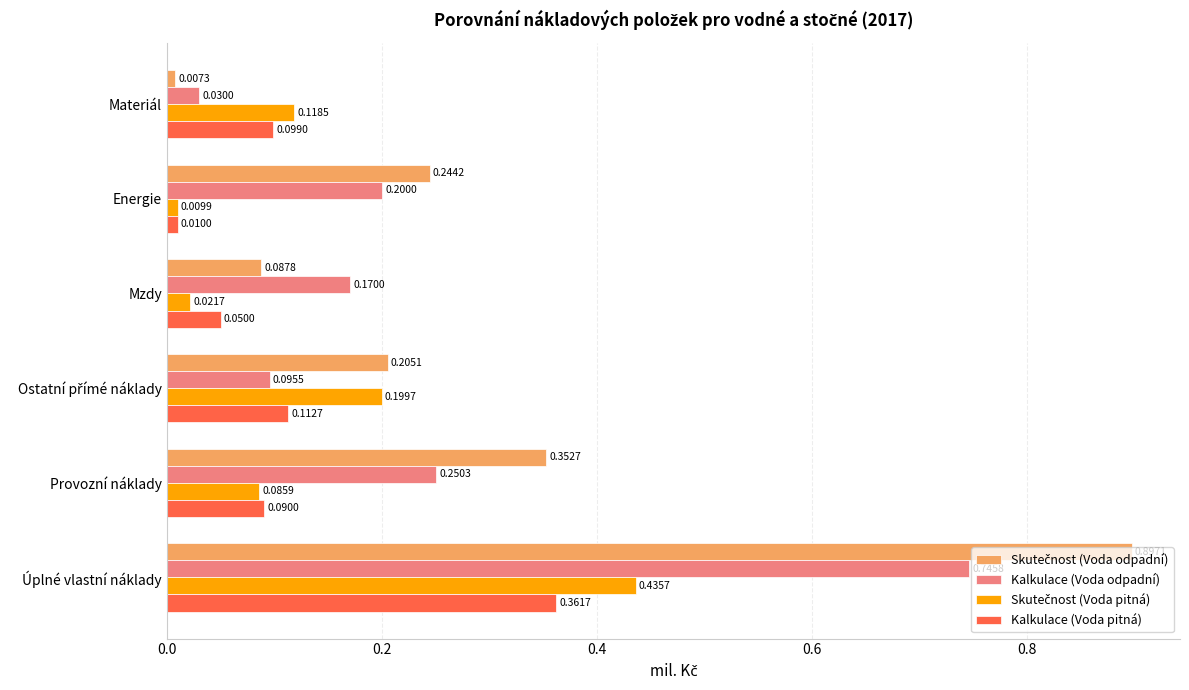

At which category is the sum across all series the highest?

Úplné vlastní náklady